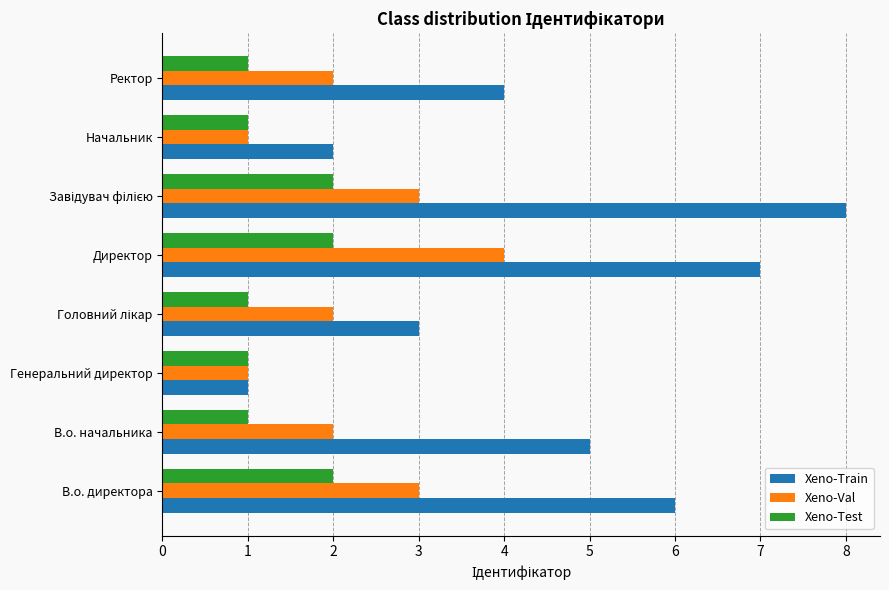

What is the greatest value displayed?

8